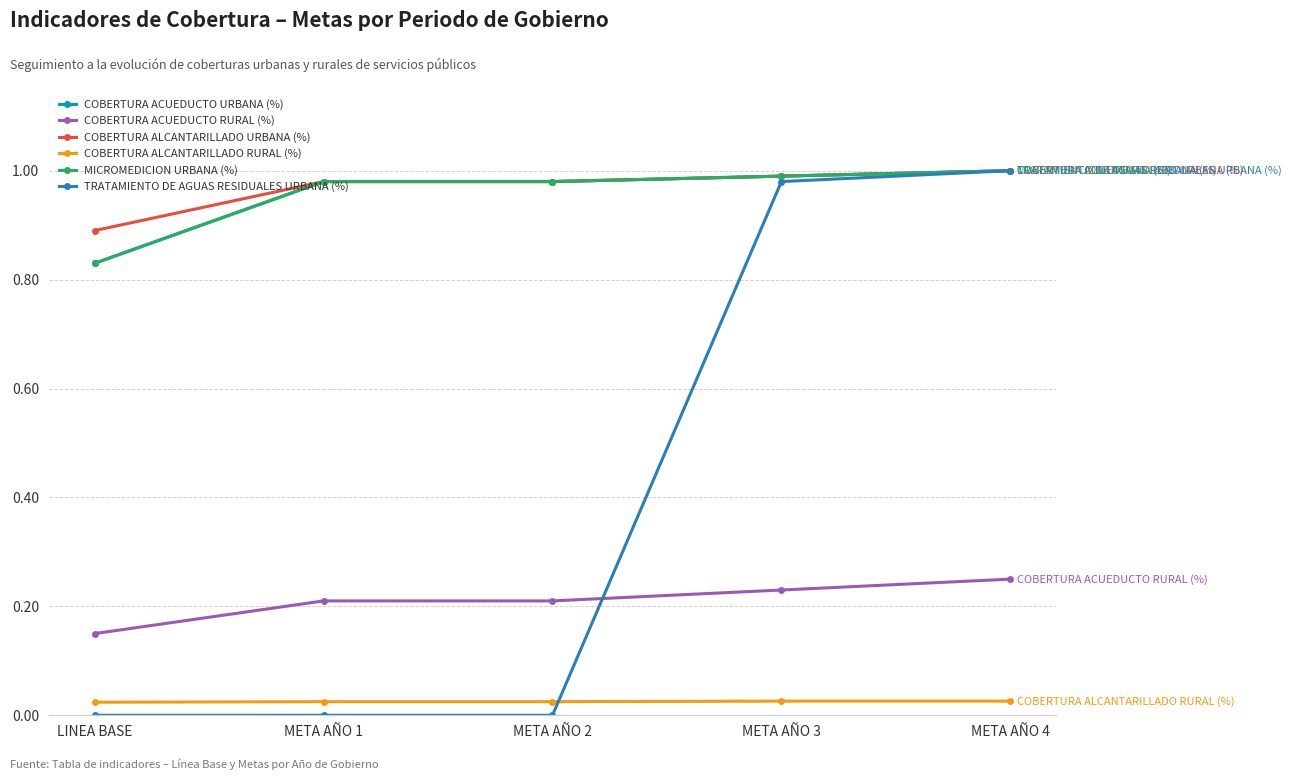

Reading right to left, extract all data points from this chart.

COBERTURA ACUEDUCTO URBANA (%): 1.0	1.0	1.0	1.0	0.8
COBERTURA ACUEDUCTO RURAL (%): 0.2	0.2	0.2	0.2	0.1
COBERTURA ALCANTARILLADO URBANA (%): 1.0	1.0	1.0	1.0	0.9
COBERTURA ALCANTARILLADO RURAL (%): 0.0	0.0	0.0	0.0	0.0
MICROMEDICION URBANA (%): 1.0	1.0	1.0	1.0	0.8
TRATAMIENTO DE AGUAS RESIDUALES URBANA (%): 1.0	1.0	0.0	0.0	0.0